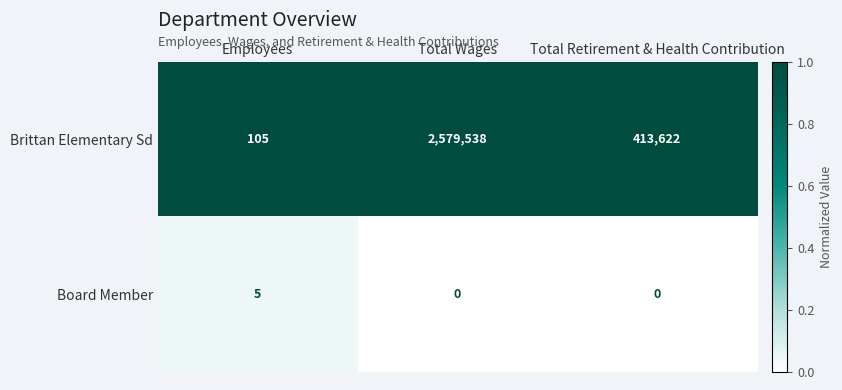

Reading left to right, extract all data points from this chart.

Brittan Elementary Sd: 105	2579538	413622
Board Member: 5	0	0